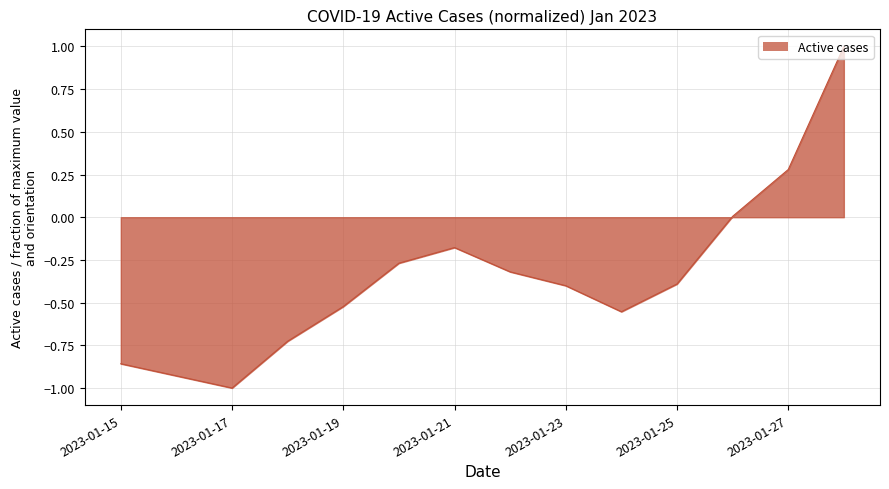

What is the difference between the maximum and minimum values?

2.0